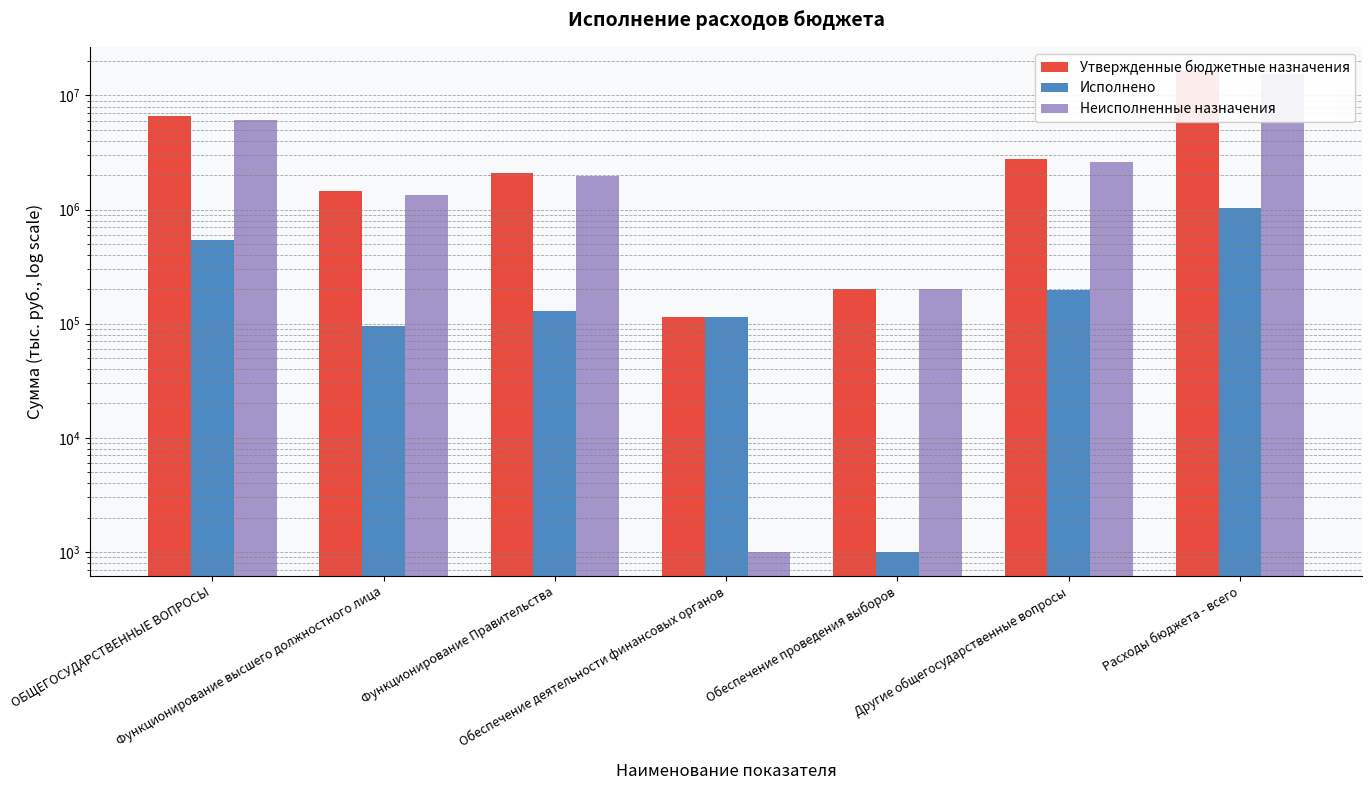

Which category has the highest value in the Утвержденные бюджетные назначения series?

Расходы бюджета - всего